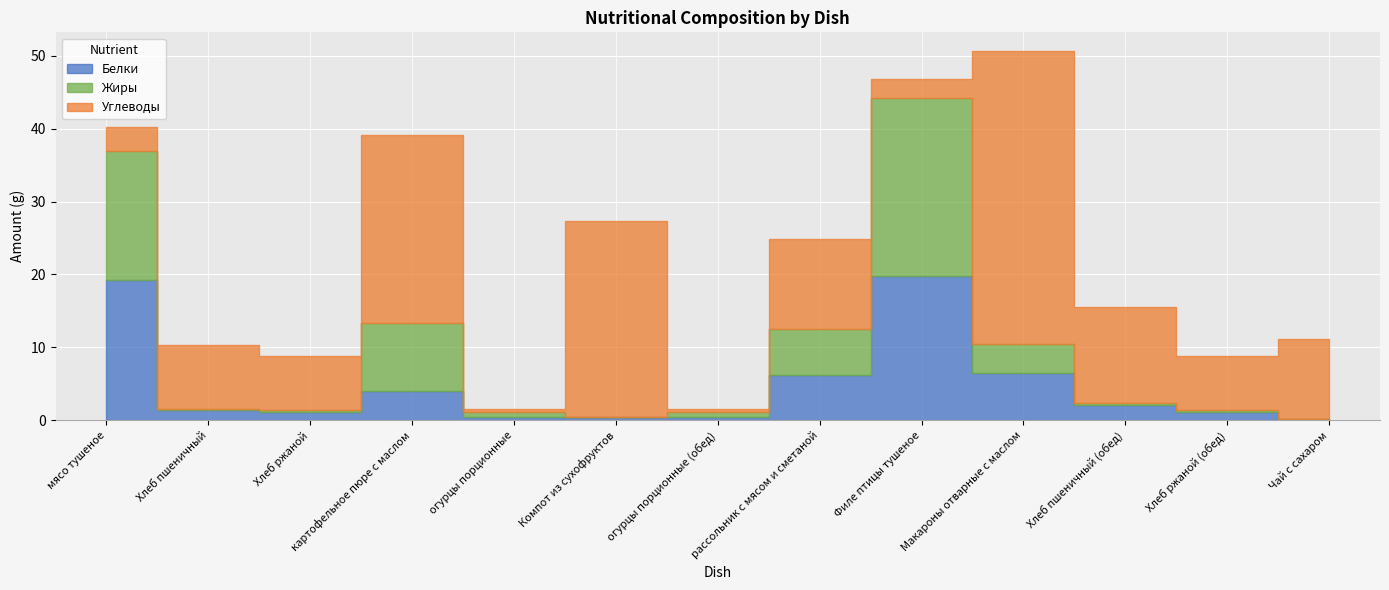

What is the label of the 11th point from the right?

Хлеб ржаной